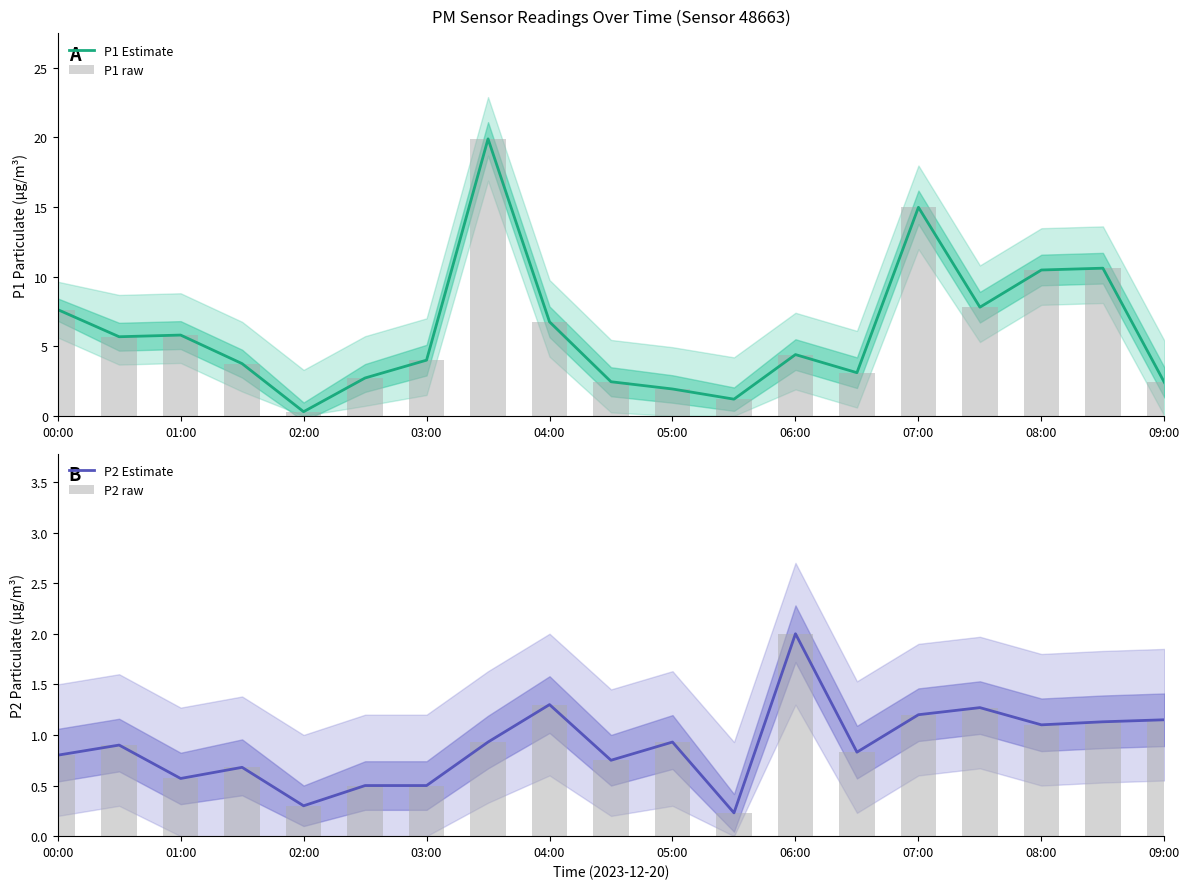

What is the sum of all P2 raw values?

17.1